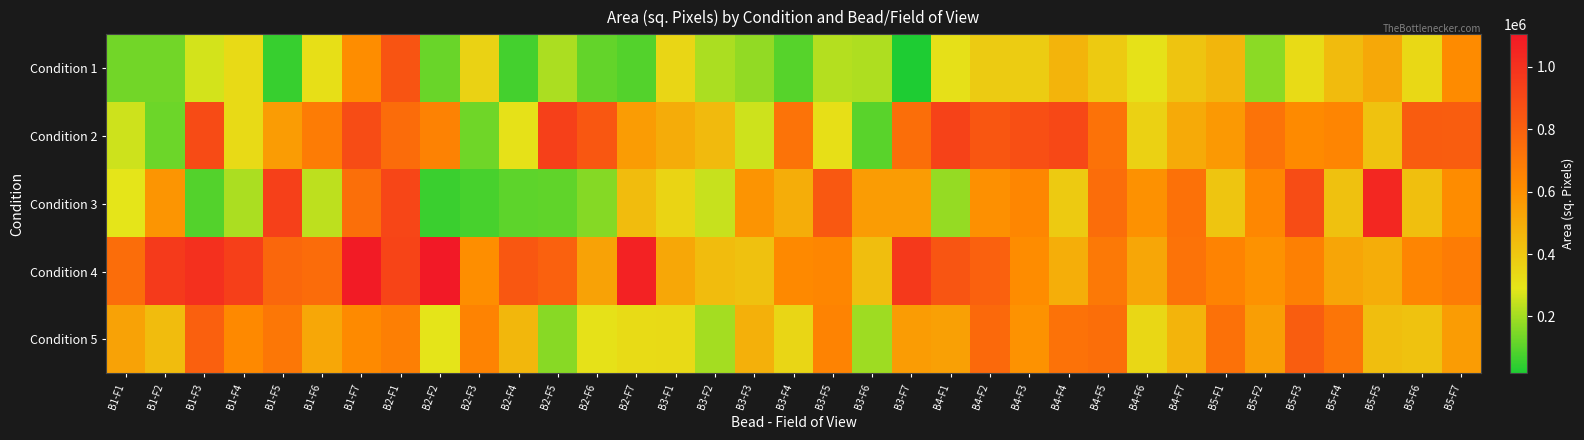

Reading left to right, extract all data points from this chart.

Condition 1: B1-F1=136484	B1-F2=134276	B1-F3=268000	B1-F4=328397	B1-F5=52622	B1-F6=310900	B1-F7=610676	B2-F1=850996	B2-F2=120350	B2-F3=361000	B2-F4=71655	B2-F5=210788	B2-F6=113220	B2-F7=91541	B3-F1=344840	B3-F2=208780	B3-F3=178545	B3-F4=94672	B3-F5=224083	B3-F6=215262	B3-F7=17628	B4-F1=308789	B4-F2=384759	B4-F3=380044	B4-F4=470951	B4-F5=389300	B4-F6=303252	B4-F7=411662	B5-F1=460320	B5-F2=168796	B5-F3=327352	B5-F4=443212	B5-F5=511436	B5-F6=339215	B5-F7=619548
Condition 2: B1-F1=255898	B1-F2=127008	B1-F3=890915	B1-F4=330278	B1-F5=552625	B1-F6=680672	B1-F7=885812	B2-F1=750824	B2-F2=656180	B2-F3=130016	B2-F4=302988	B2-F5=934821	B2-F6=838551	B2-F7=554113	B3-F1=500796	B3-F2=448102	B3-F3=258332	B3-F4=720003	B3-F5=312108	B3-F6=100676	B3-F7=741216	B4-F1=928160	B4-F2=844966	B4-F3=872262	B4-F4=902985	B4-F5=723056	B4-F6=364256	B4-F7=504094	B5-F1=566294	B5-F2=719978	B5-F3=624708	B5-F4=645616	B5-F5=417388	B5-F6=819351	B5-F7=814066
Condition 3: B1-F1=293126	B1-F2=580512	B1-F3=92472	B1-F4=210476	B1-F5=935260	B1-F6=235540	B1-F7=739144	B2-F1=910350	B2-F2=59040	B2-F3=73230	B2-F4=105316	B2-F5=110146	B2-F6=160706	B2-F7=439889	B3-F1=351853	B3-F2=249308	B3-F3=585002	B3-F4=495726	B3-F5=835322	B3-F6=552914	B3-F7=552914	B4-F1=181260	B4-F2=601758	B4-F3=638192	B4-F4=387001	B4-F5=745468	B4-F6=596198	B4-F7=726871	B5-F1=404348	B5-F2=636694	B5-F3=887964	B5-F4=424115	B5-F5=1043717	B5-F6=428875	B5-F7=615856
Condition 4: B1-F1=744580	B1-F2=962302	B1-F3=1006300	B1-F4=939636	B1-F5=772677	B1-F6=750266	B1-F7=1092320	B2-F1=920237	B2-F2=1104510	B2-F3=606448	B2-F4=837643	B2-F5=798542	B2-F6=531664	B2-F7=1065384	B3-F1=516521	B3-F2=441549	B3-F3=425064	B3-F4=626277	B3-F5=638628	B3-F6=431284	B3-F7=966616	B4-F1=849258	B4-F2=795344	B4-F3=613755	B4-F4=492468	B4-F5=695425	B4-F6=521025	B4-F7=721526	B5-F1=652825	B5-F2=593136	B5-F3=663322	B5-F4=526786	B5-F5=494526	B5-F6=642392	B5-F7=682623
Condition 5: B1-F1=533315	B1-F2=438258	B1-F3=802424	B1-F4=625106	B1-F5=702266	B1-F6=517939	B1-F7=622576	B2-F1=668552	B2-F2=296562	B2-F3=652824	B2-F4=458756	B2-F5=162663	B2-F6=303516	B2-F7=324520	B3-F1=329529	B3-F2=201940	B3-F3=481264	B3-F4=347252	B3-F5=651484	B3-F6=195482	B3-F7=556668	B4-F1=543107	B4-F2=761514	B4-F3=593612	B4-F4=723524	B4-F5=739483	B4-F6=341505	B4-F7=470522	B5-F1=727352	B5-F2=550659	B5-F3=811968	B5-F4=712522	B5-F5=432604	B5-F6=418275	B5-F7=554568